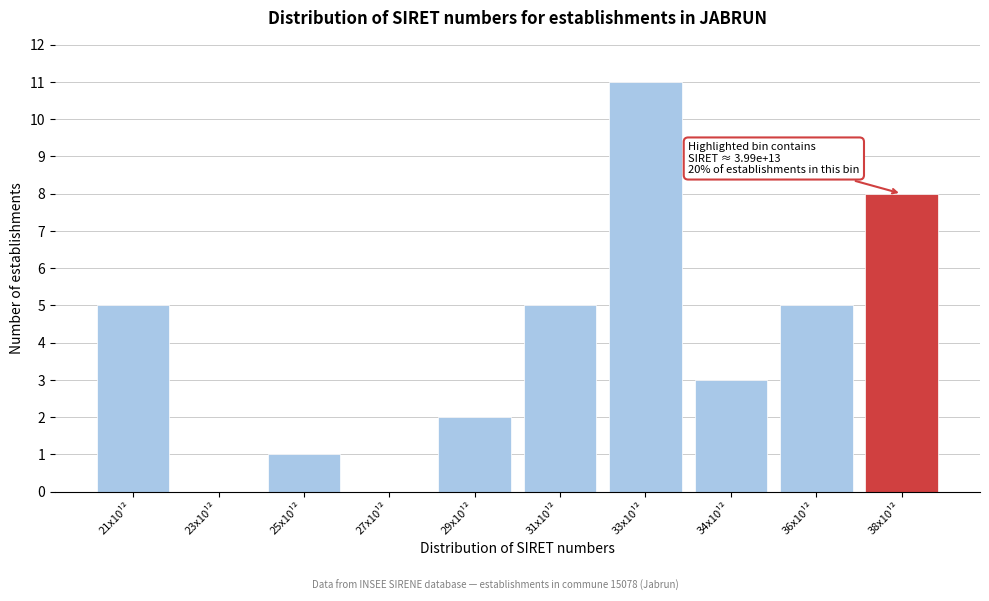

Reading left to right, transcribe all the data shown in this chart.

21x10¹²=5	23x10¹²=0	25x10¹²=1	27x10¹²=0	29x10¹²=2	31x10¹²=5	33x10¹²=11	34x10¹²=3	36x10¹²=5	38x10¹²=8